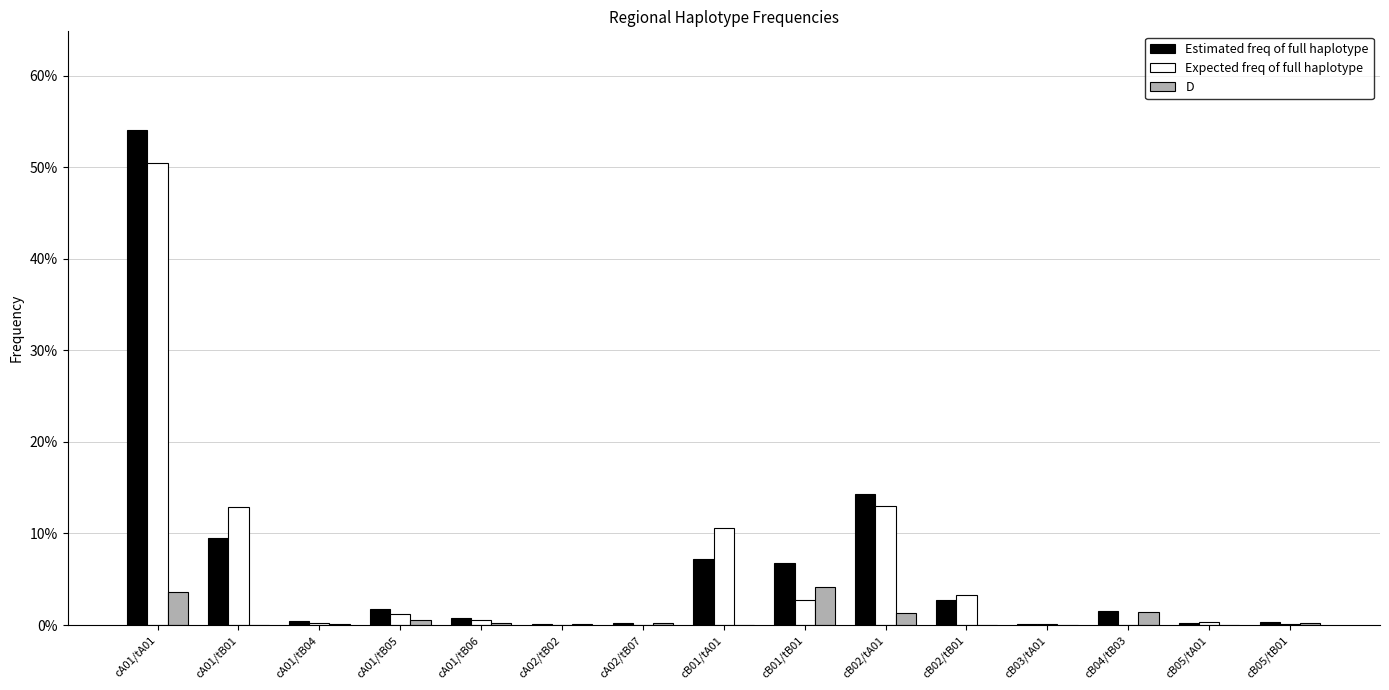

Between cA01/tB01 and cA01/tB05, which series saw the biggest shift?

Expected freq of full haplotype